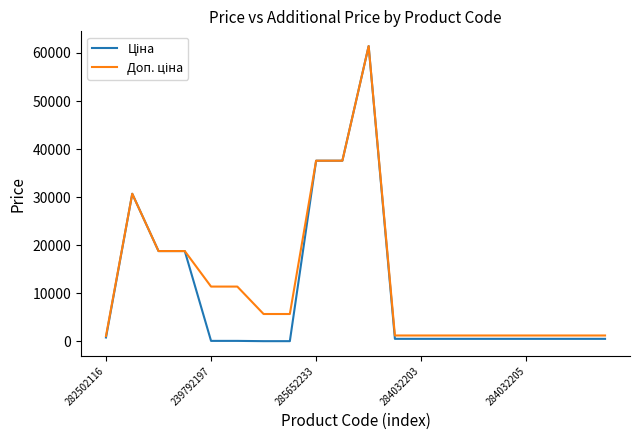

Is this an area chart (filled region under the line)?

No